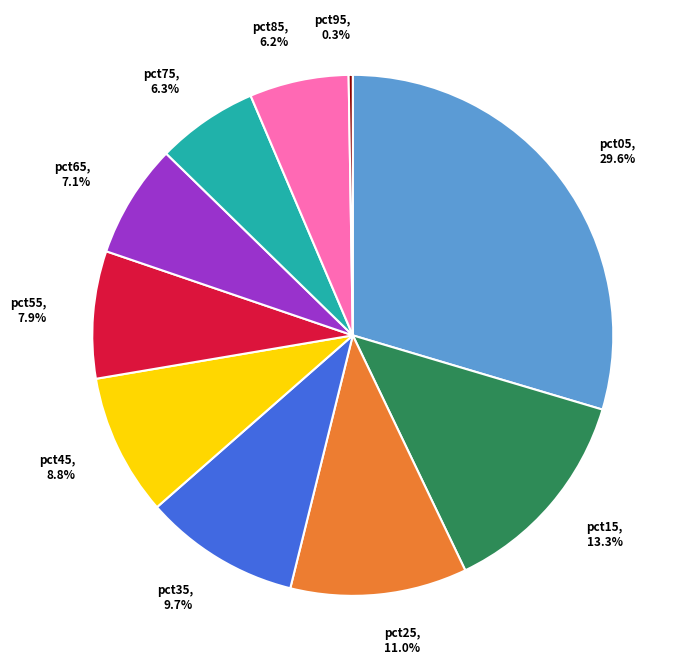

Combined, do pct05 and pct55 account for over 50%?

No